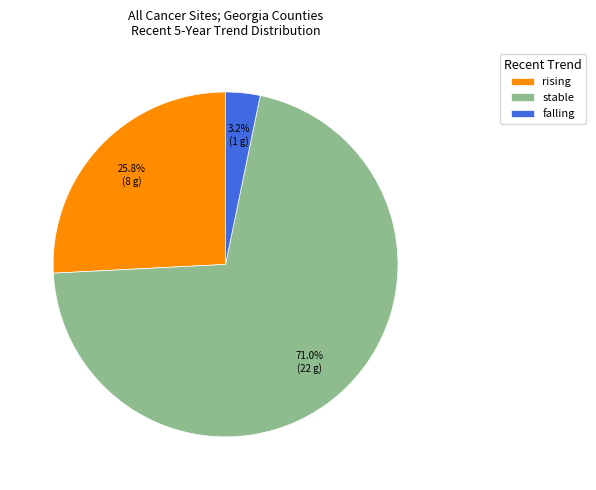

Rank the categories by value from highest to lowest.

stable, rising, falling